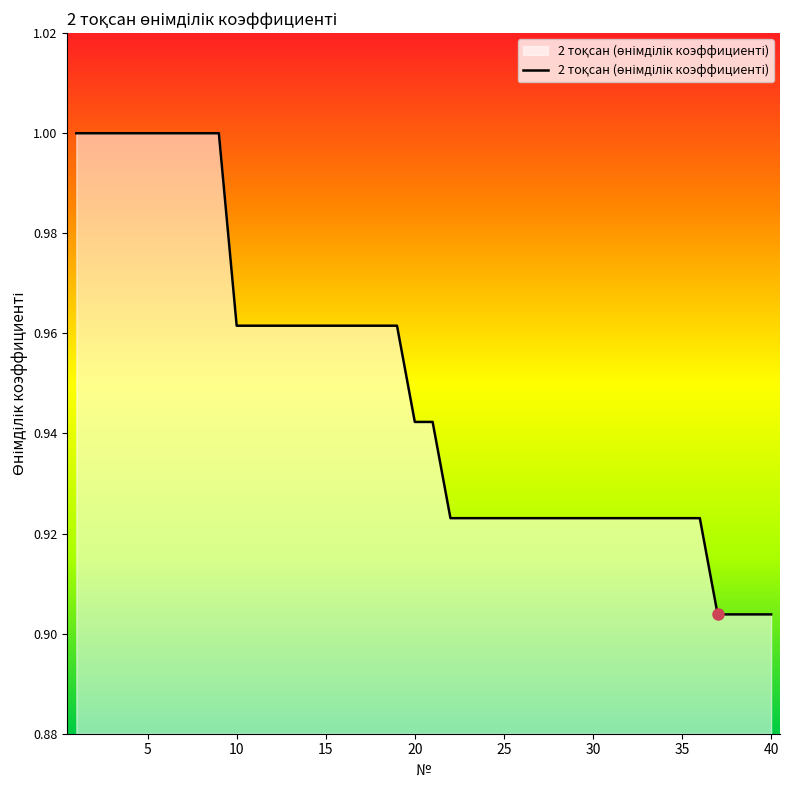

List the labels in order of value, smallest first.

37, 38, 39, 40, 22, 23, 24, 25, 26, 27, 28, 29, 30, 31, 32, 33, 34, 35, 36, 20, 21, 10, 11, 12, 13, 14, 15, 16, 17, 18, 19, 1, 2, 3, 4, 5, 6, 7, 8, 9